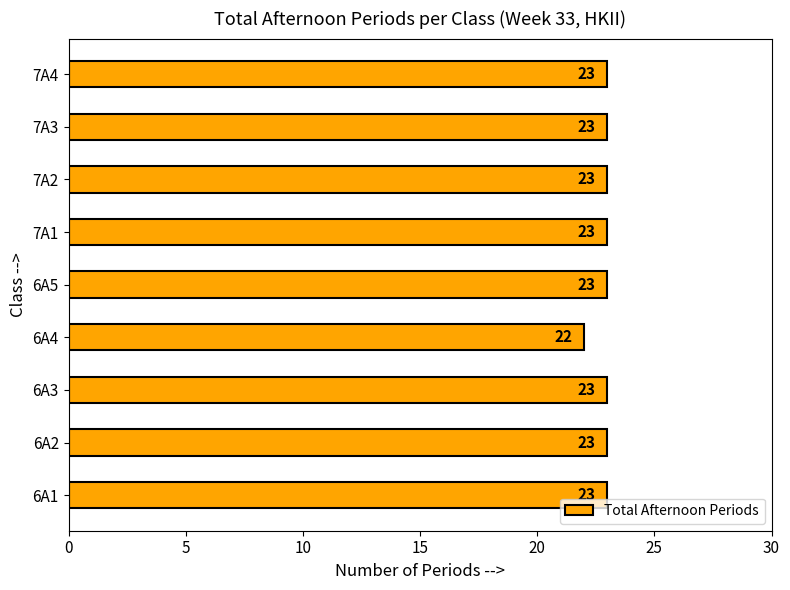

How many bars are there in total?

9